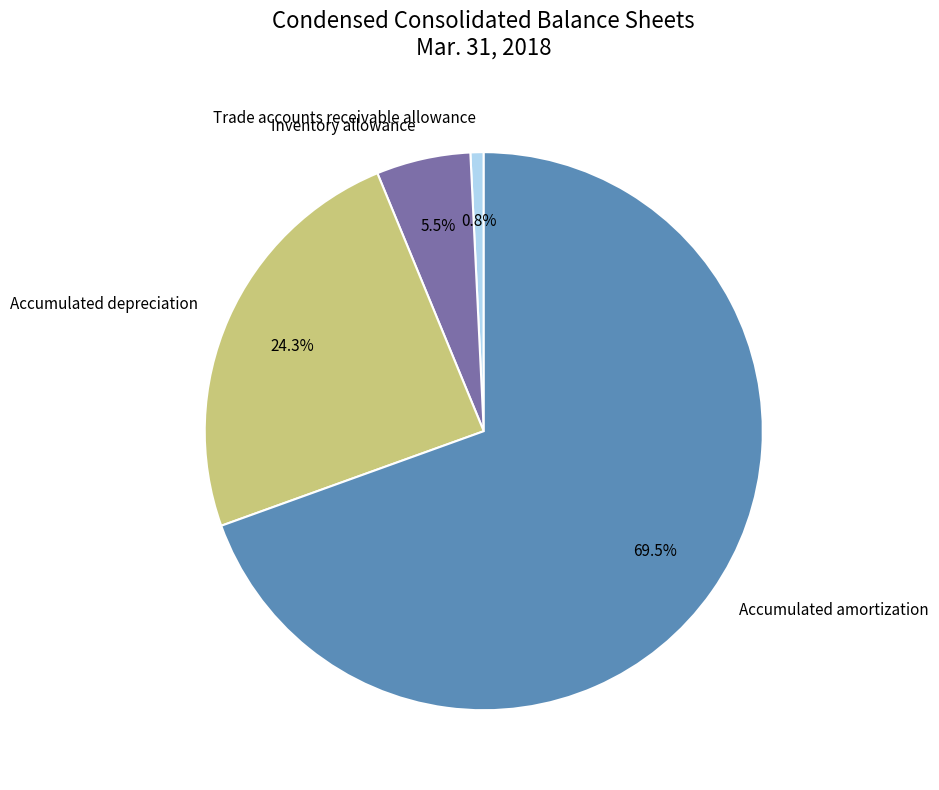

The Inventory allowance slice represents 12% of the pie. True or false?

False